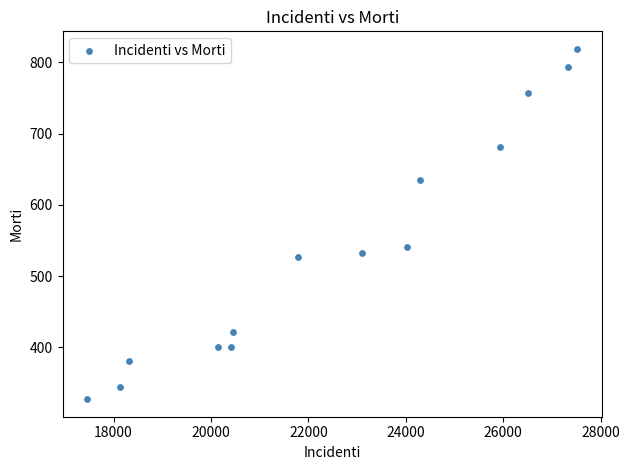

What is the range of Y values (max minus min)?

492